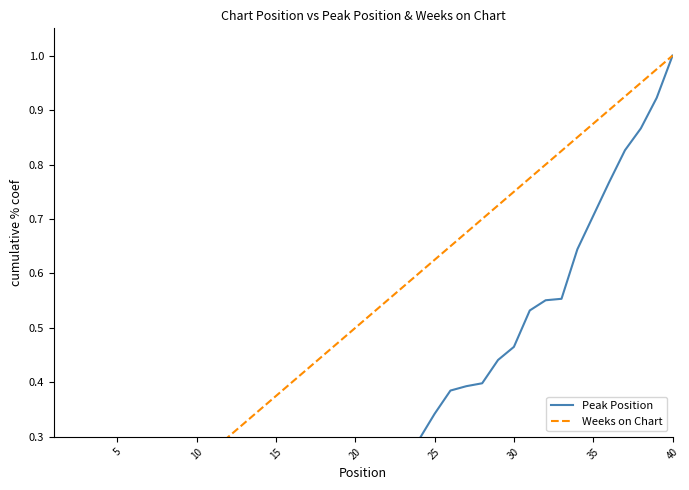

Reading left to right, list all the values displayed in this chart.

Peak Position: 0.0	0.0	0.0	0.0	0.0	0.0	0.0	0.1	0.1	0.1	0.1	0.1	0.1	0.1	0.1	0.1	0.2	0.2	0.2	0.2	0.2	0.2	0.2	0.3	0.3	0.4	0.4	0.4	0.4	0.5	0.5	0.6	0.6	0.6	0.7	0.8	0.8	0.9	0.9	1.0
Weeks on Chart: 0.0	0.1	0.1	0.1	0.1	0.1	0.2	0.2	0.2	0.2	0.3	0.3	0.3	0.3	0.4	0.4	0.4	0.5	0.5	0.5	0.5	0.6	0.6	0.6	0.6	0.7	0.7	0.7	0.7	0.8	0.8	0.8	0.8	0.8	0.9	0.9	0.9	0.9	1.0	1.0